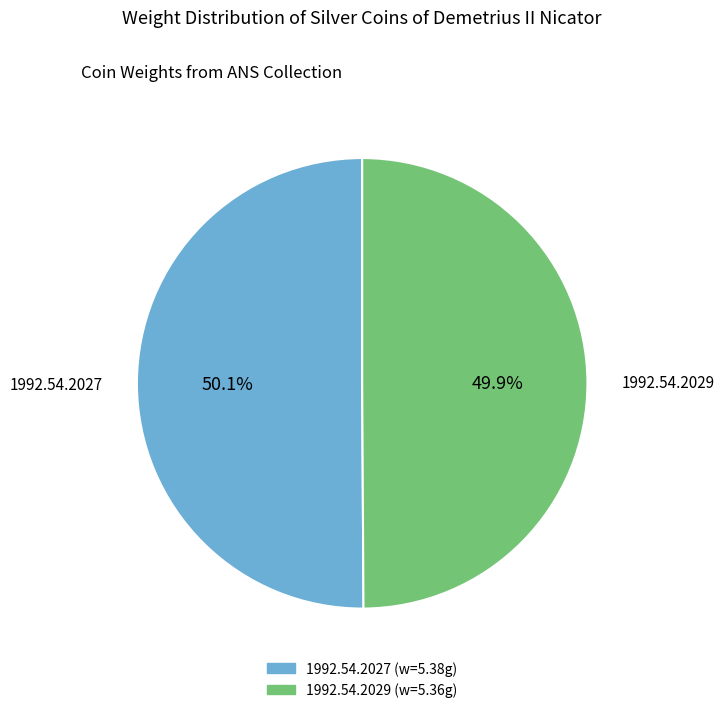

To the nearest percent, what is the average slice percentage?

50%